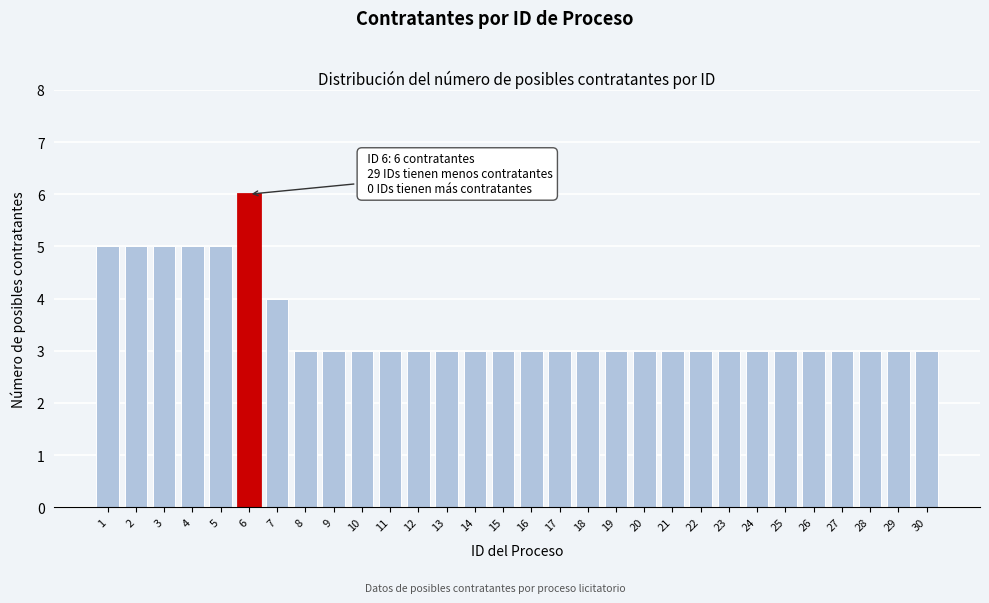

Reading right to left, transcribe all the data shown in this chart.

30=3	29=3	28=3	27=3	26=3	25=3	24=3	23=3	22=3	21=3	20=3	19=3	18=3	17=3	16=3	15=3	14=3	13=3	12=3	11=3	10=3	9=3	8=3	7=4	6=6	5=5	4=5	3=5	2=5	1=5